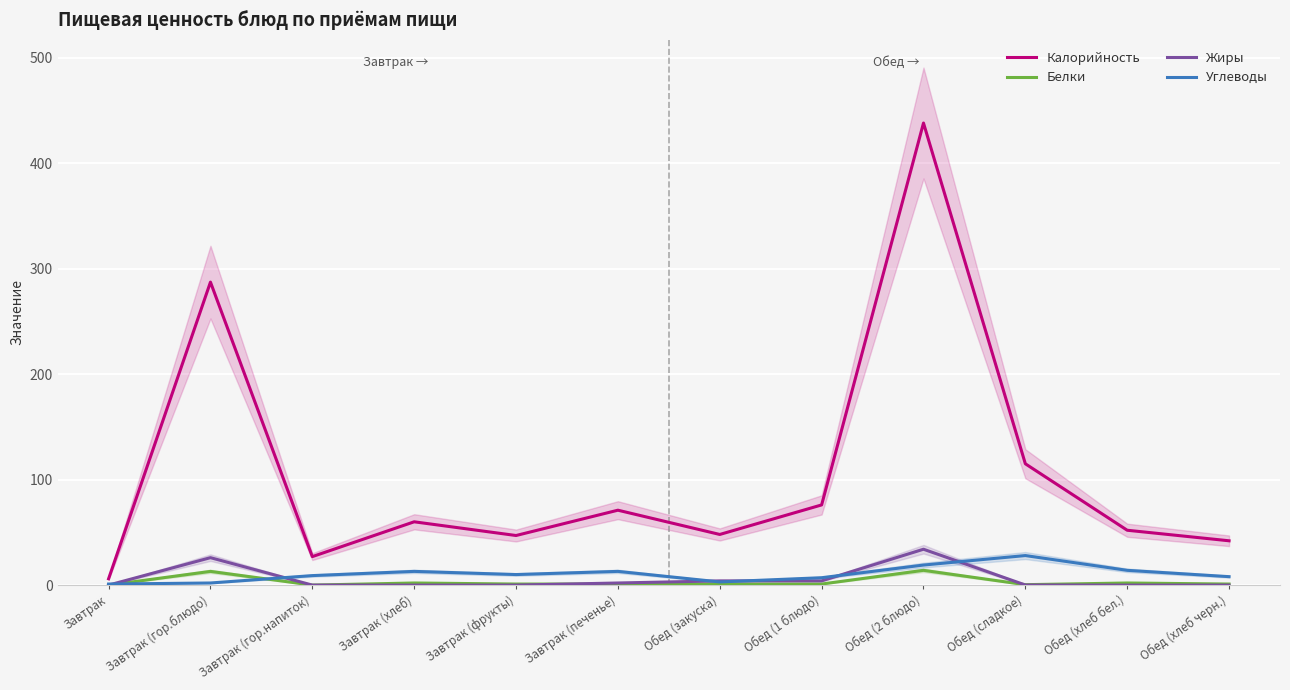

What is the difference between the highest and lowest values at Завтрак (хлеб)?

60.0